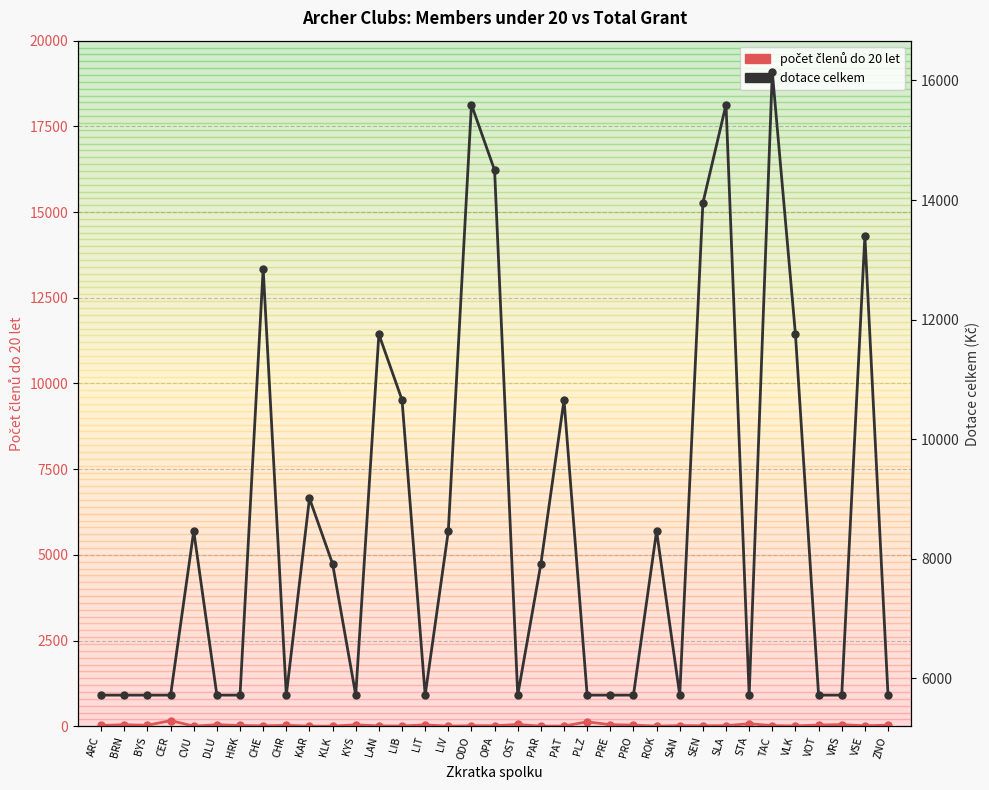

Which series has the largest total across all categories?

dotace celkem